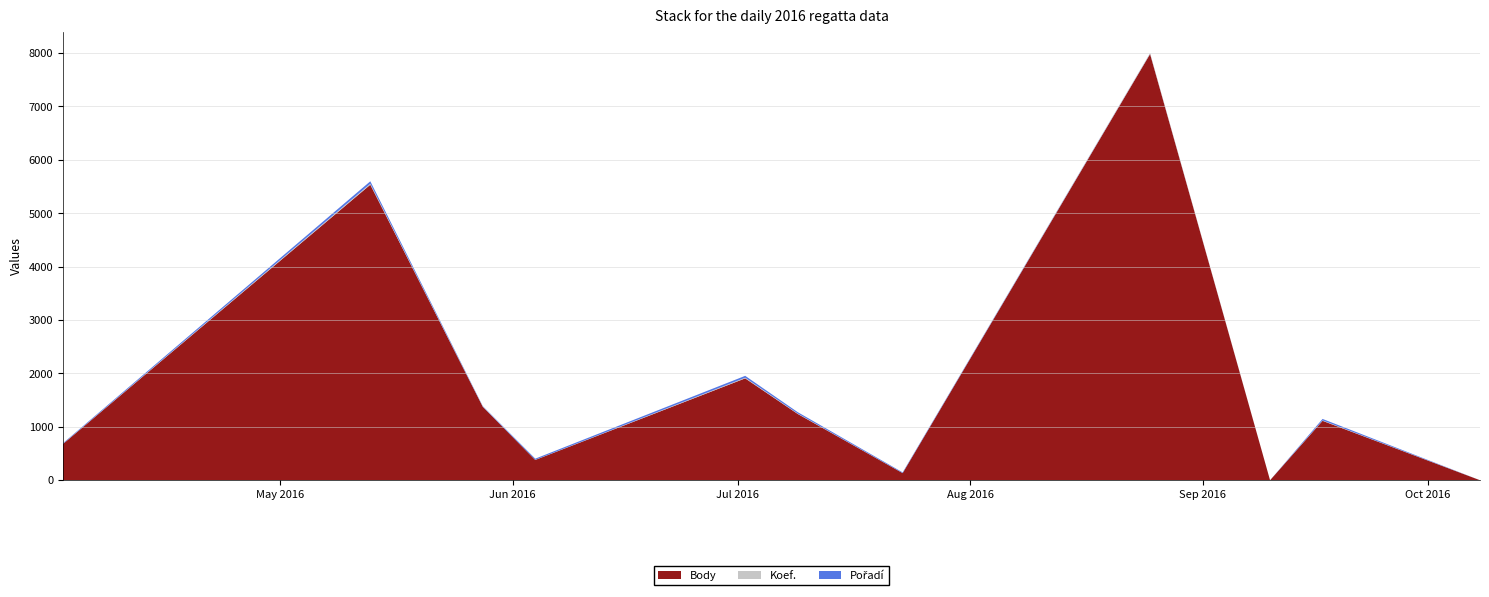

Reading right to left, extract all data points from this chart.

Body: 0	1113	0	7983	133	1242	1908	380	1376	5535	678
Koef.: 0	7	0	12	1	7	12	2	4	18	3
Pořadí: 0	28	0	3	13	26	35	22	8	46	12